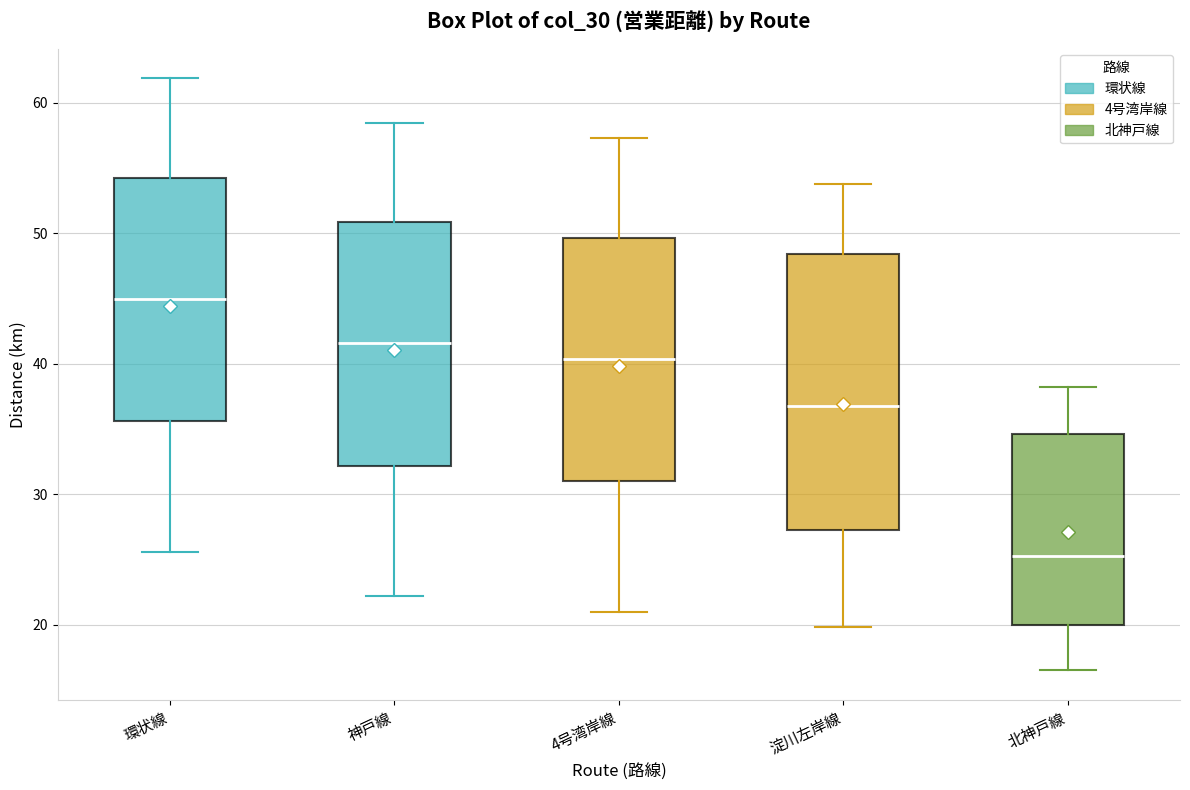

Reading left to right, read every box against the y-axis: the position of its median line, the range the box covers, and the ends of its whiskers. The values are not printed on the chart, so give them approximately, as read against the axis.

環状線: median 45, box 36 to 54, whiskers 26 to 62
神戸線: median 42, box 32 to 51, whiskers 22 to 59
4号湾岸線: median 40, box 31 to 50, whiskers 21 to 57
淀川左岸線: median 37, box 27 to 48, whiskers 20 to 54
北神戸線: median 25, box 20 to 35, whiskers 17 to 38